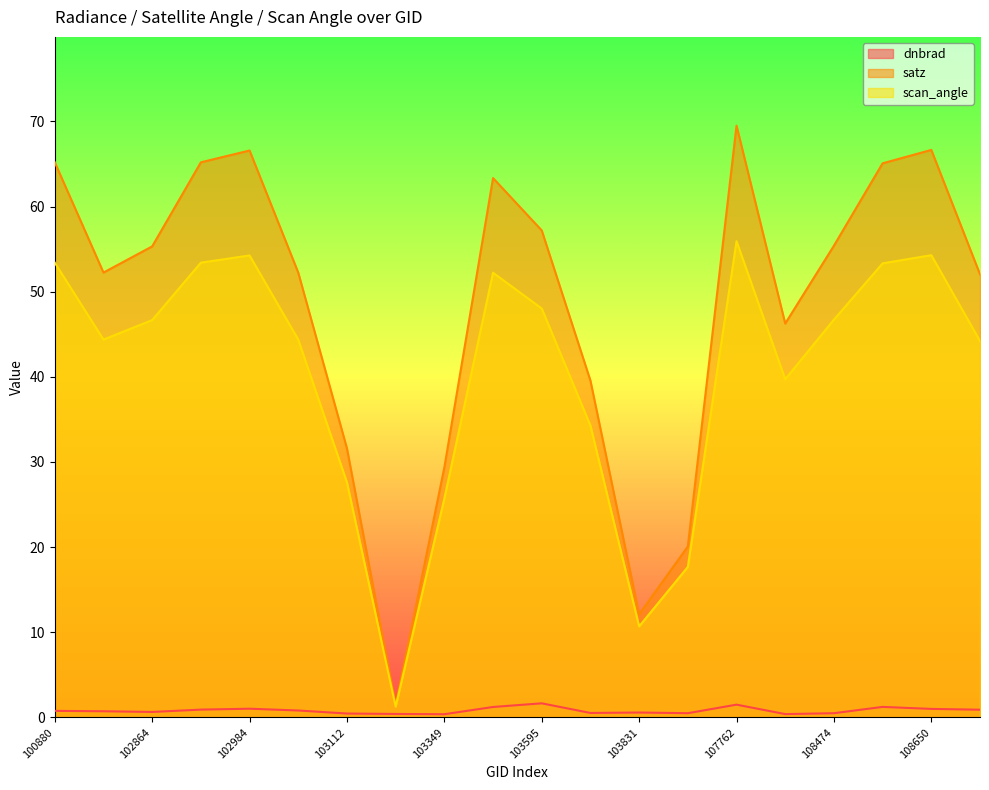

True or false: dnbrad has more than 1 interior local peaks.

True